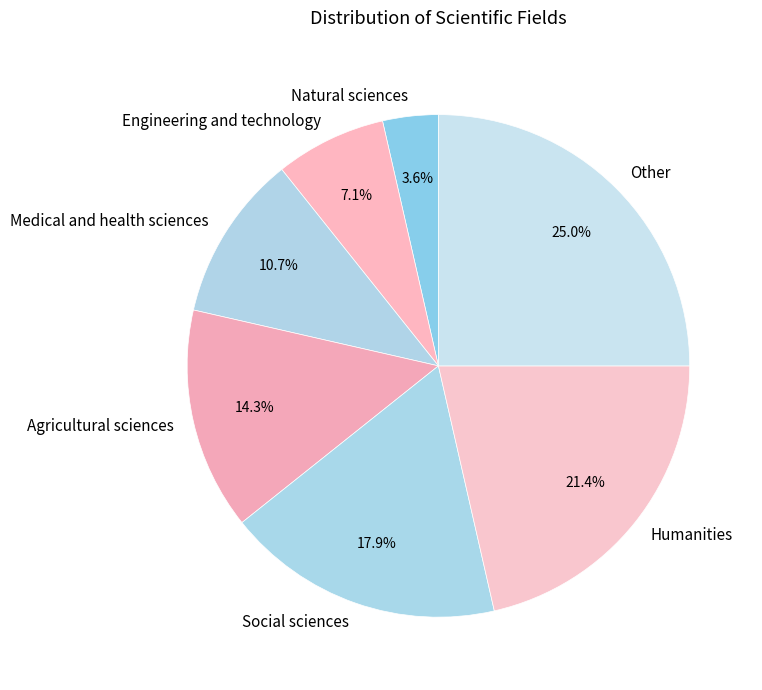

Rank the categories by value from lowest to highest.

Natural sciences, Engineering and technology, Medical and health sciences, Agricultural sciences, Social sciences, Humanities, Other